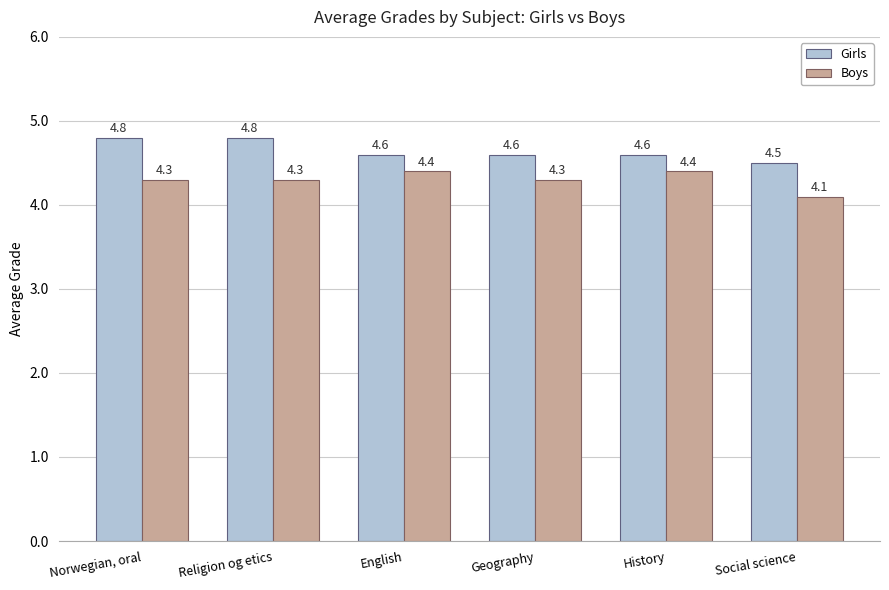

What are all the series names shown in the legend?

Girls, Boys